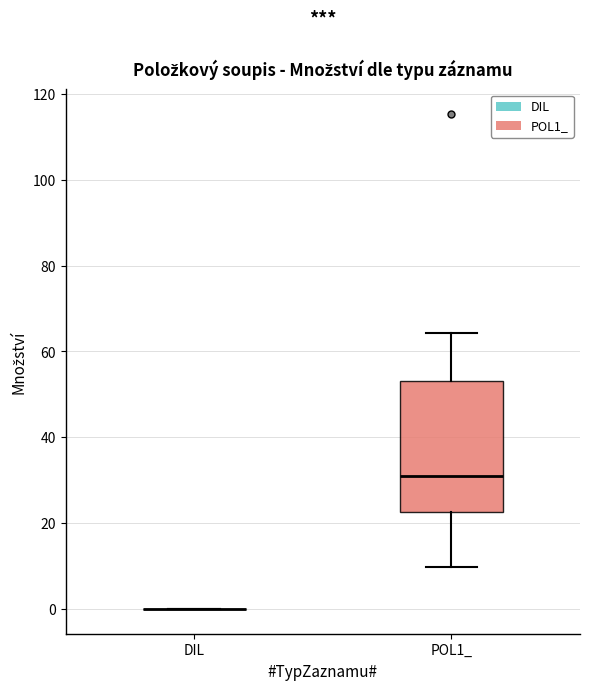

Comparing the boxes themselves (not the whiskers), which one is the tallest?

POL1_